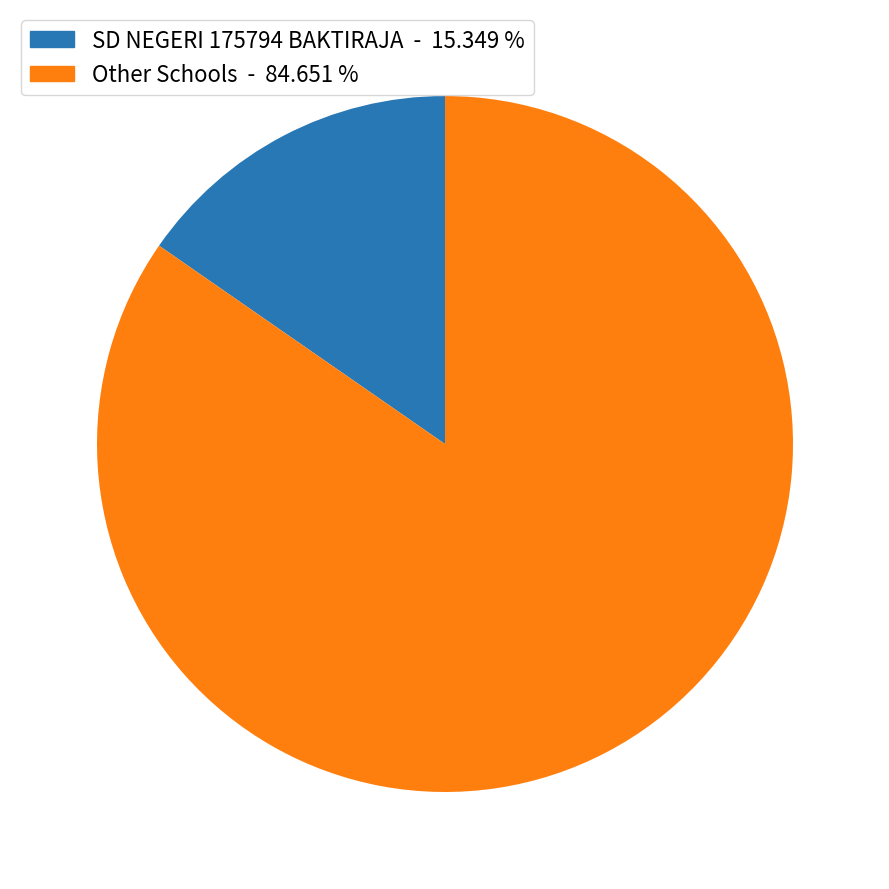

Is there a majority slice in this chart?

Yes